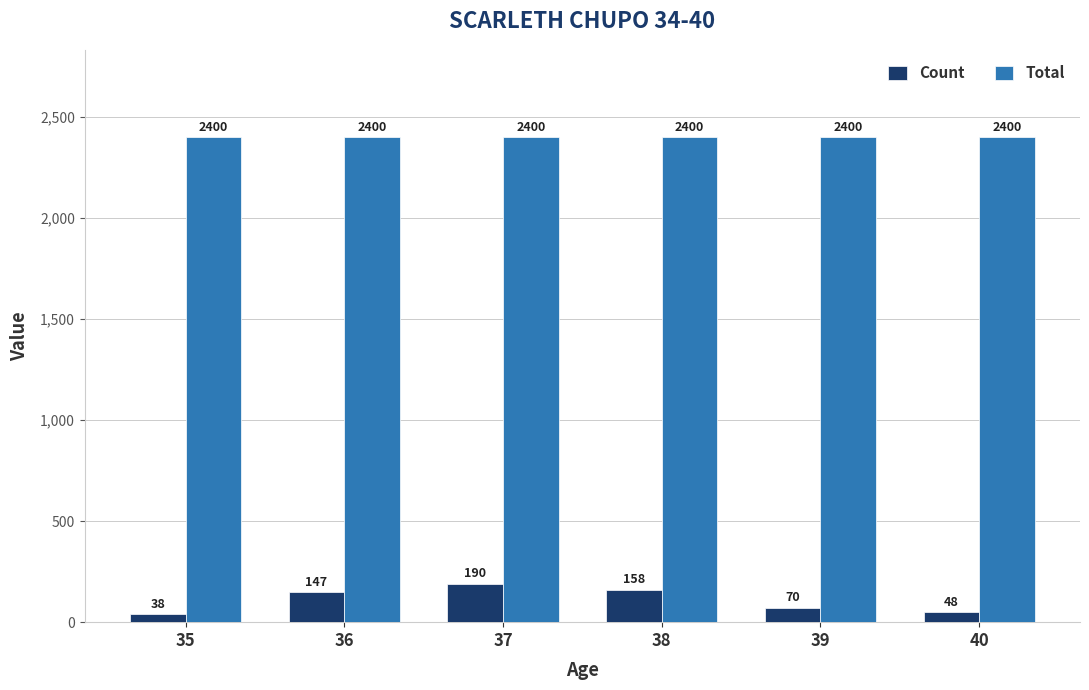

At 36, list the series in order from smallest to largest.

Count, Total